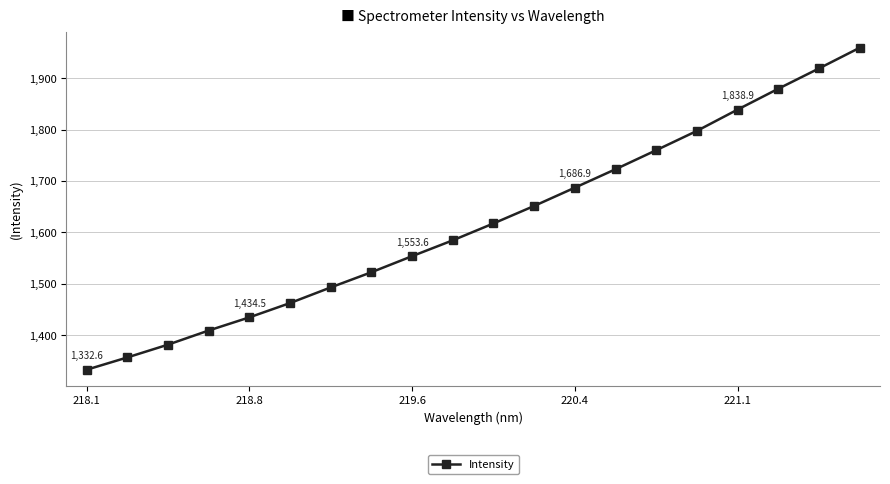

How many lines are shown in the chart?

1